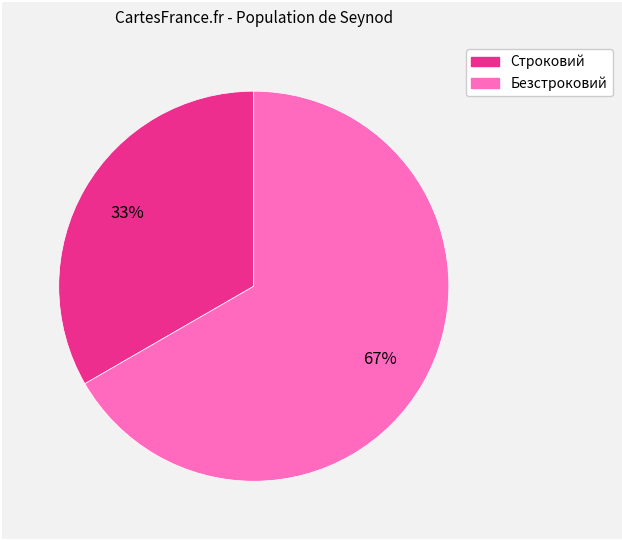

To the nearest percent, what is the average slice percentage?

50%